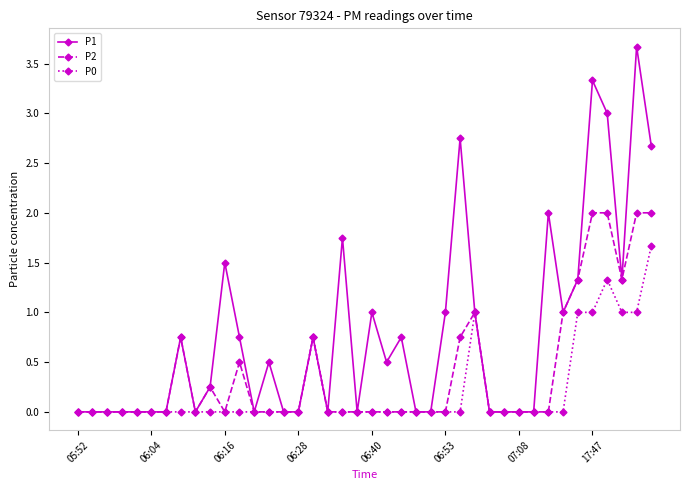

True or false: P1 has more than 2 interior local peaks.

True